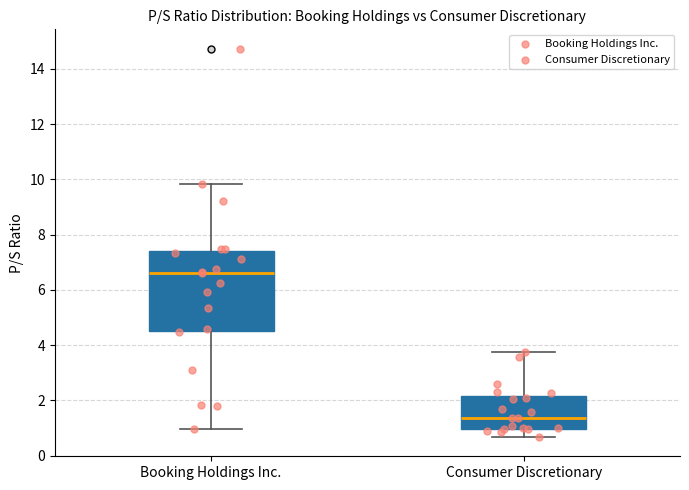

Reading left to right, transcribe this box plot: for each box, give where its median line is, the range the box spans, and where its two whiskers end, as read against the y-axis. The values are not printed on the chart, so give them approximately, as read against the axis.

Booking Holdings Inc.: median 6.6, box 4.6 to 7.4, whiskers 1.0 to 9.8
Consumer Discretionary: median 1.4, box 1.0 to 2.2, whiskers 0.6 to 3.8